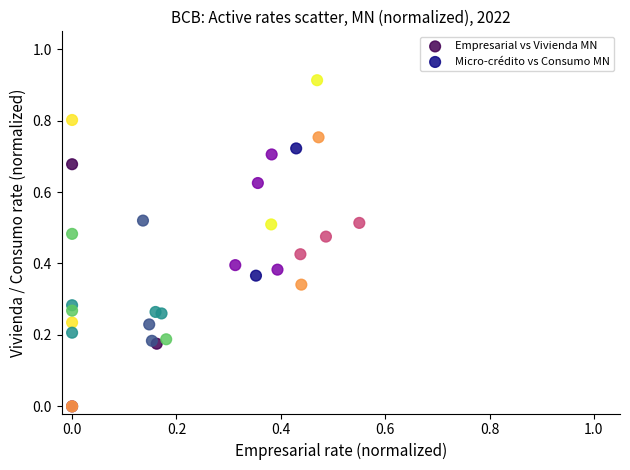

Which series has the widest spread of Y values?

Micro-crédito vs Consumo MN